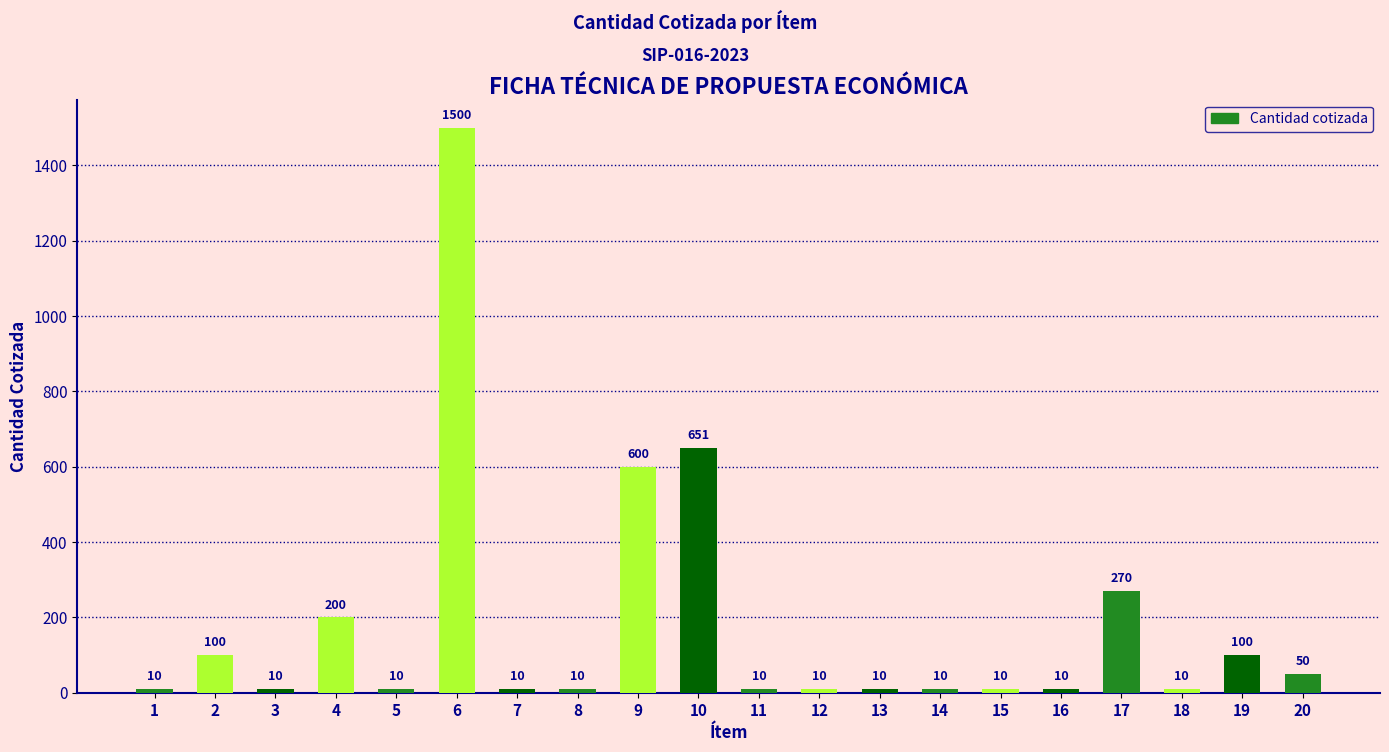

What is the ratio of the value at 19 to the value at 10?

0.2